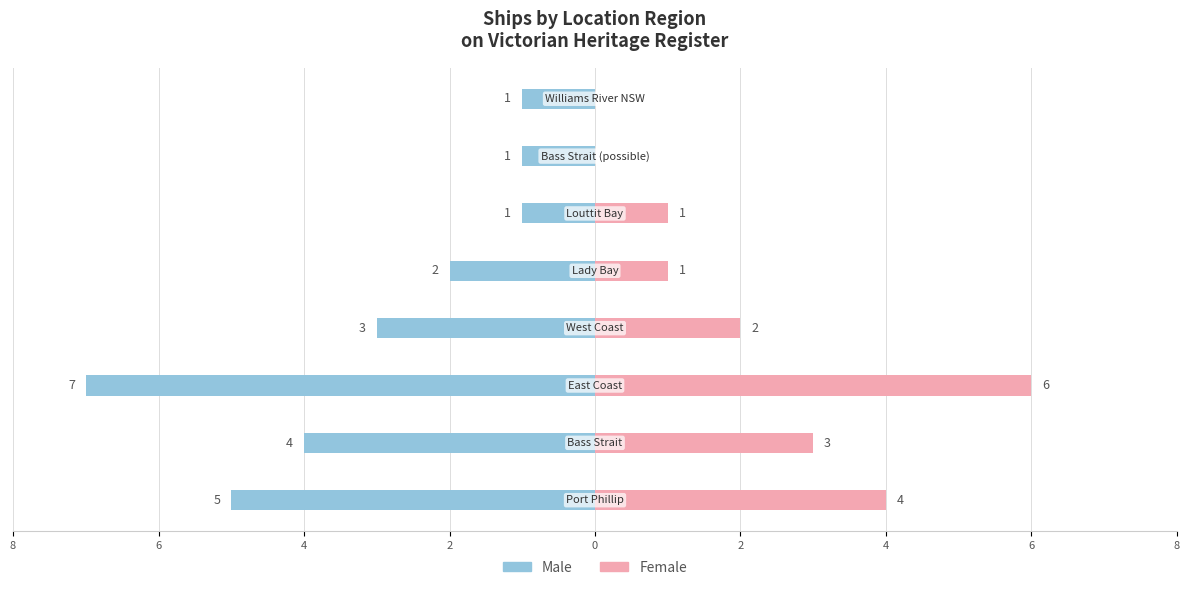

What is the sum of the Female values at 0 and 2?

3